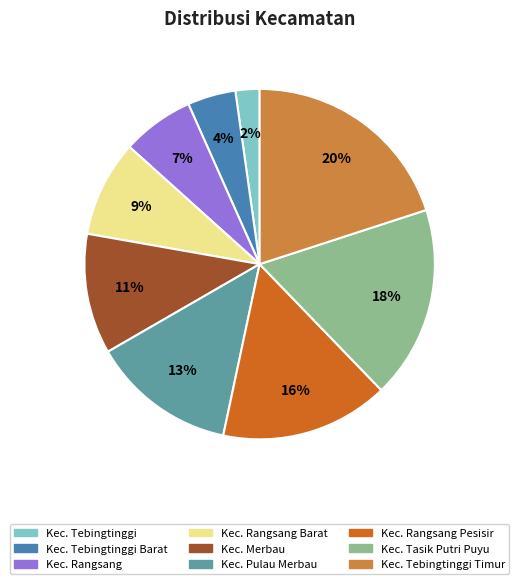

To the nearest percent, what is the average slice percentage?

11%